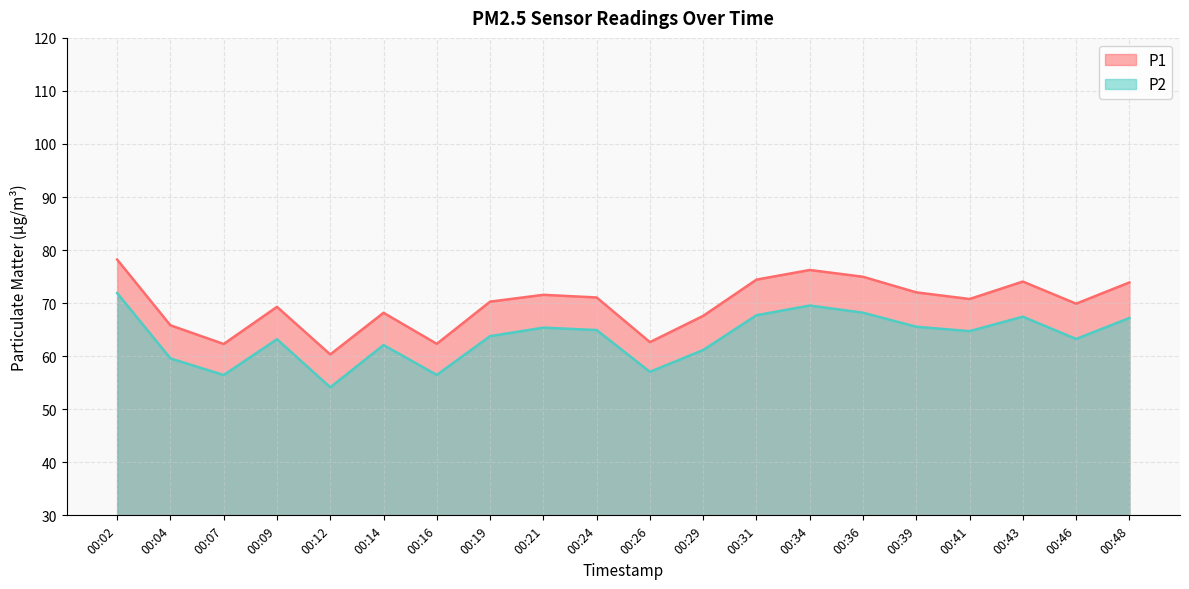

What is the smallest value displayed?

54.1